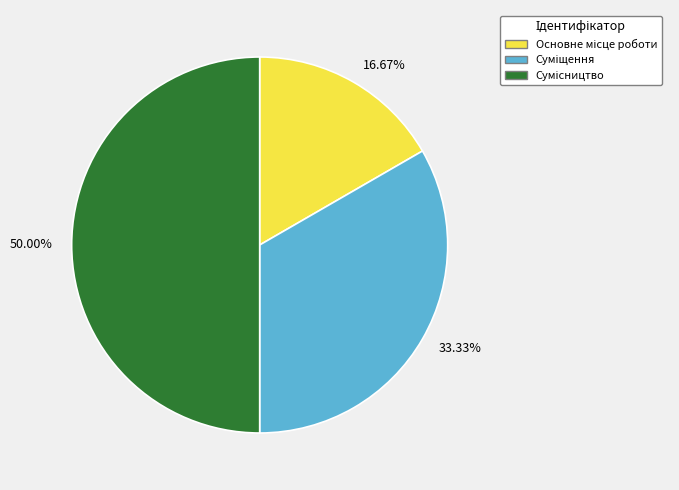

How much of the chart is everything except Основне місце роботи?

83.3%